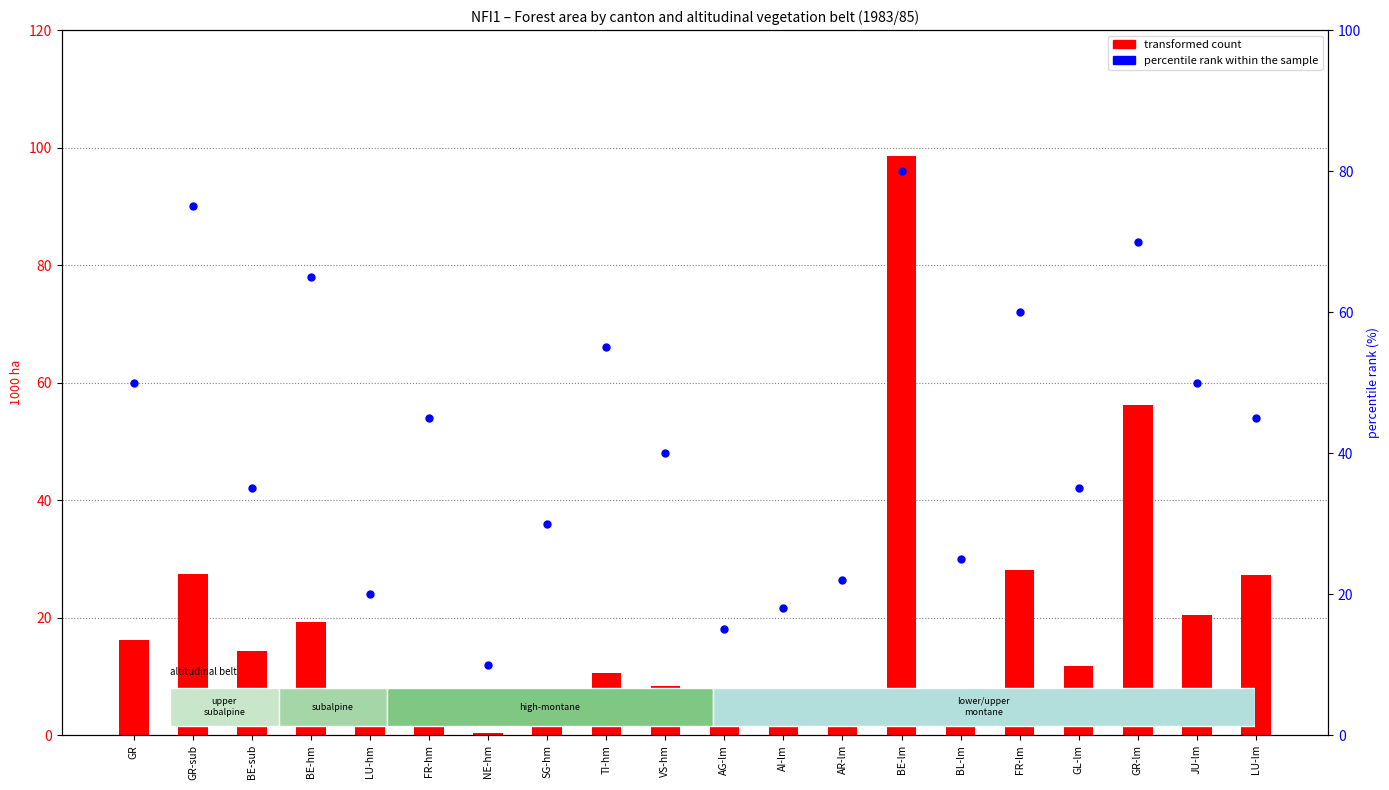

What is the total value across all series at GR-sub?

102.4